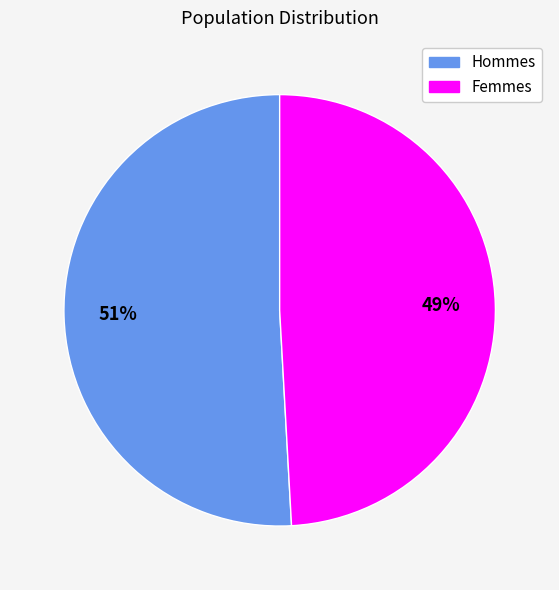

How many slices are in this pie chart?

2